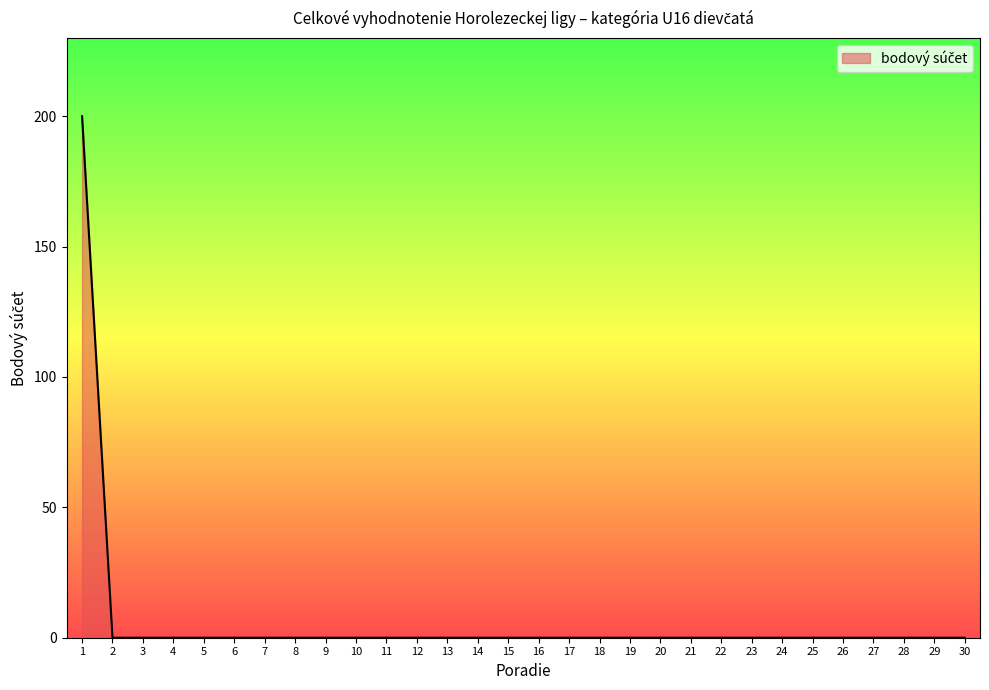

What is the change in value from 1 to 7?

-200